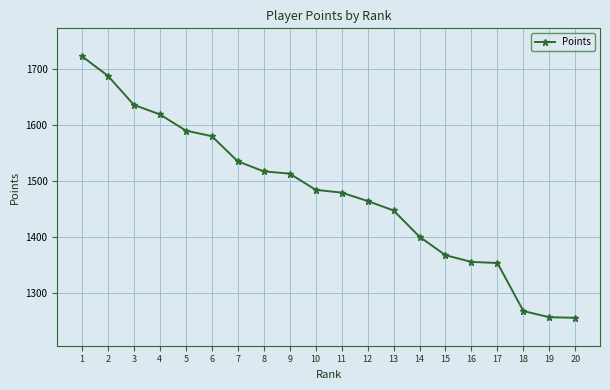

The value at 20 is 1255. True or false?

True